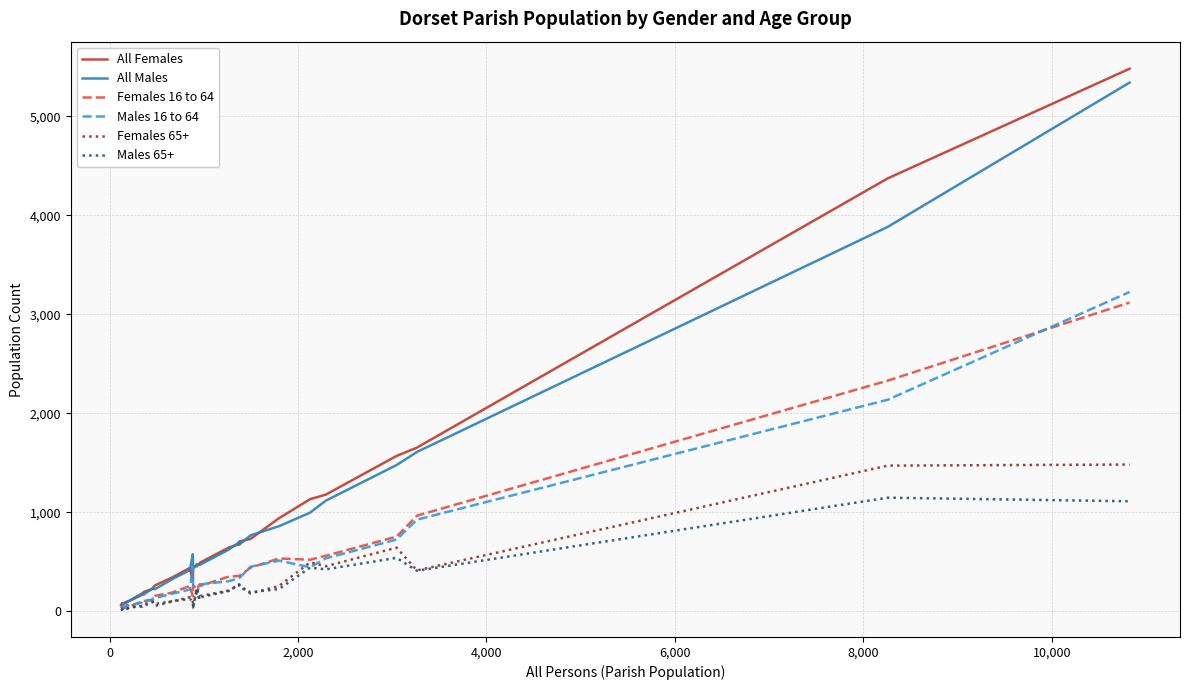

Does the chart display data point markers on the line(s)?

No